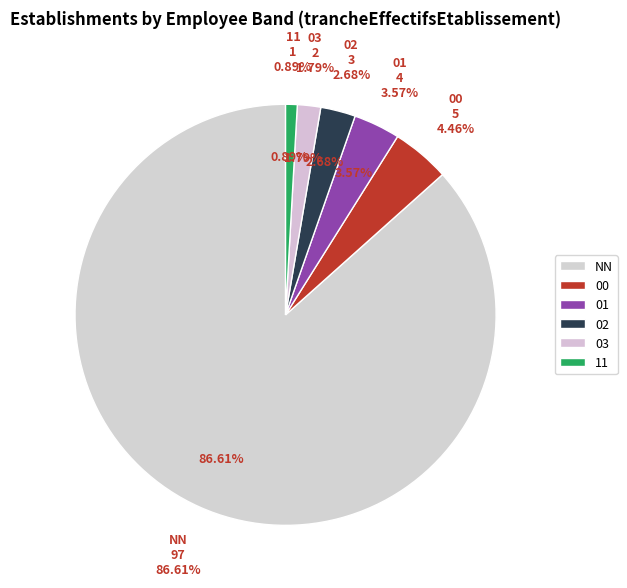

Which slice is the smallest?

11